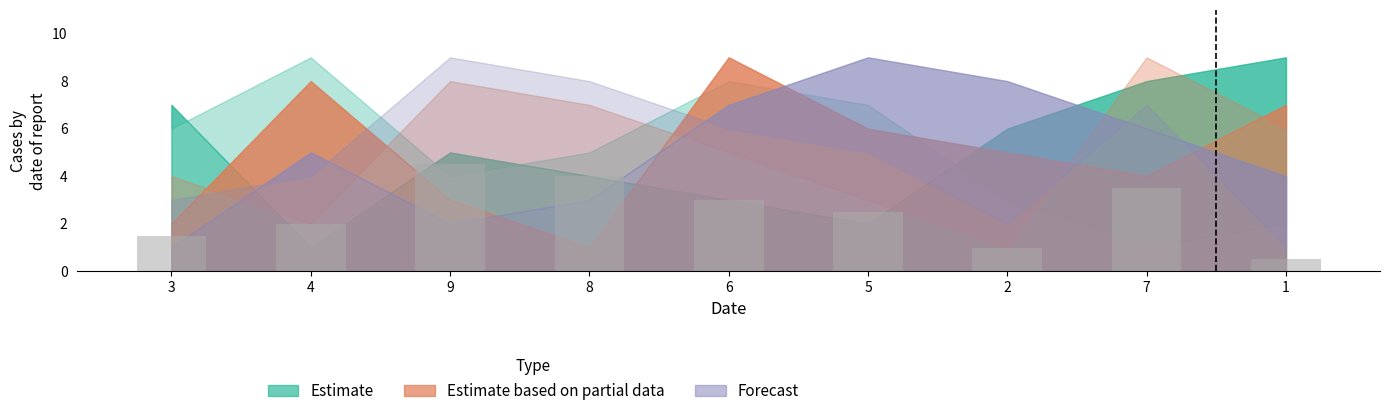

Reading left to right, what are all the values shown in this chart?

3=1.5	4=2.0	9=4.5	8=4.0	6=3.0	5=2.5	2=1.0	7=3.5	1=0.5